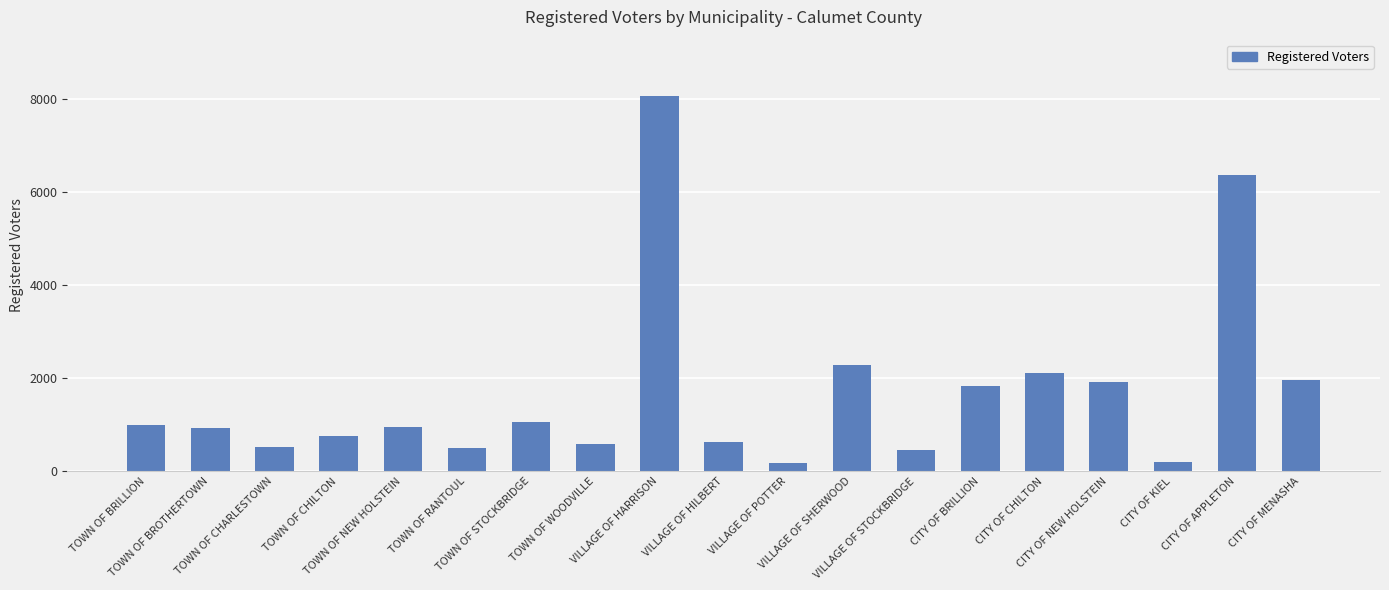

Which has a higher value, VILLAGE OF HARRISON or VILLAGE OF STOCKBRIDGE?

VILLAGE OF HARRISON